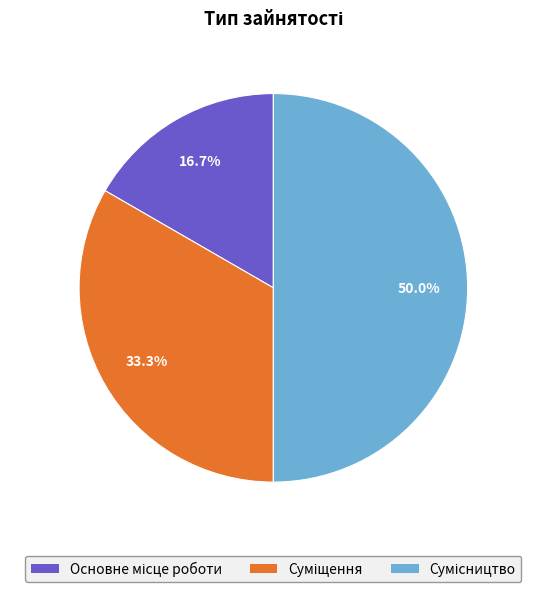

Rank the categories by value from lowest to highest.

Основне місце роботи, Суміщення, Сумісництво